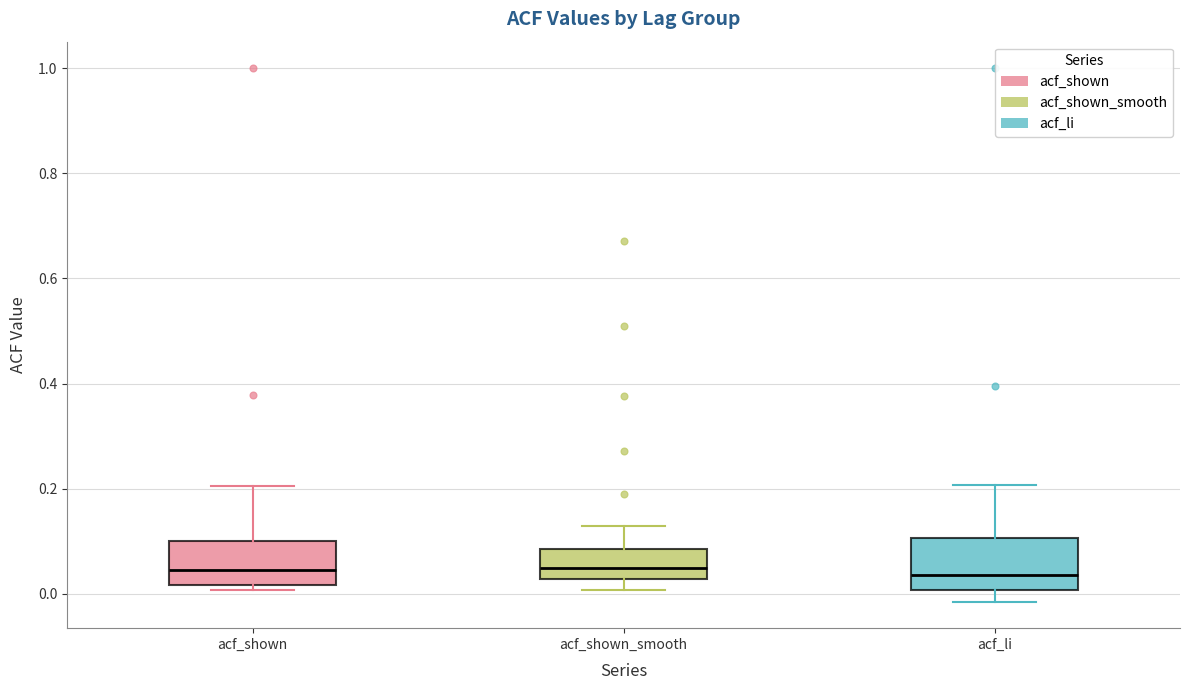

Reading left to right, read every box against the y-axis: the position of its median line, the range the box covers, and the ends of its whiskers. The values are not printed on the chart, so give them approximately, as read against the axis.

acf_shown: median 0.04, box 0.02 to 0.10, whiskers 0.00 to 0.20
acf_shown_smooth: median 0.04, box 0.02 to 0.08, whiskers 0.00 to 0.12
acf_li: median 0.04, box 0.00 to 0.10, whiskers -0.02 to 0.20